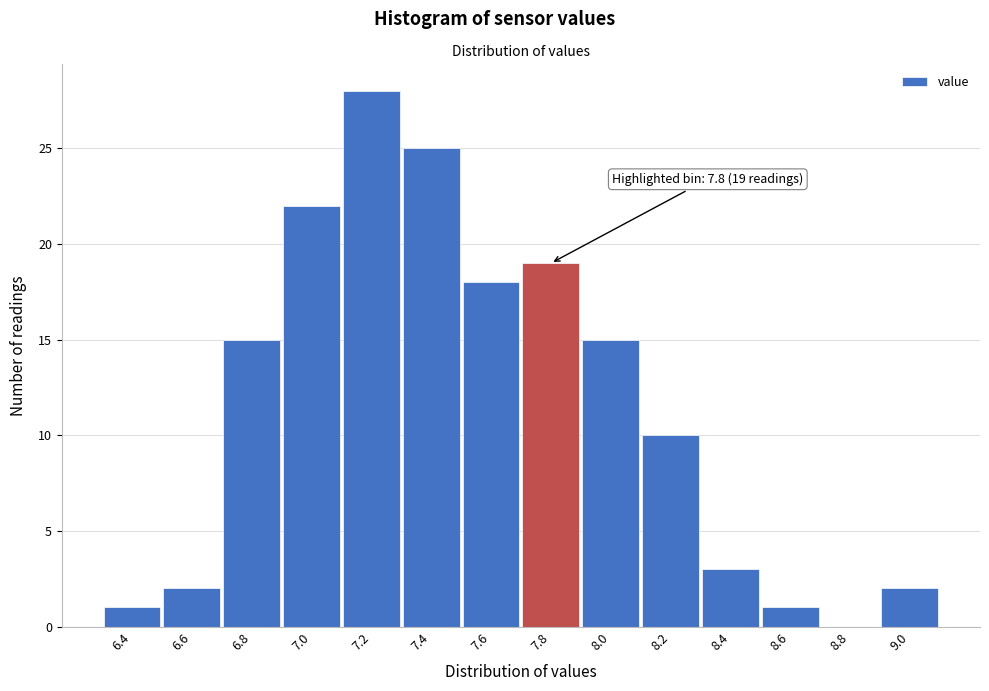

Reading left to right, transcribe all the data shown in this chart.

6.4=1	6.6=2	6.8=15	7.0=22	7.2=28	7.4=25	7.6=18	7.8=19	8.0=15	8.2=10	8.4=3	8.6=1	8.8=0	9.0=2